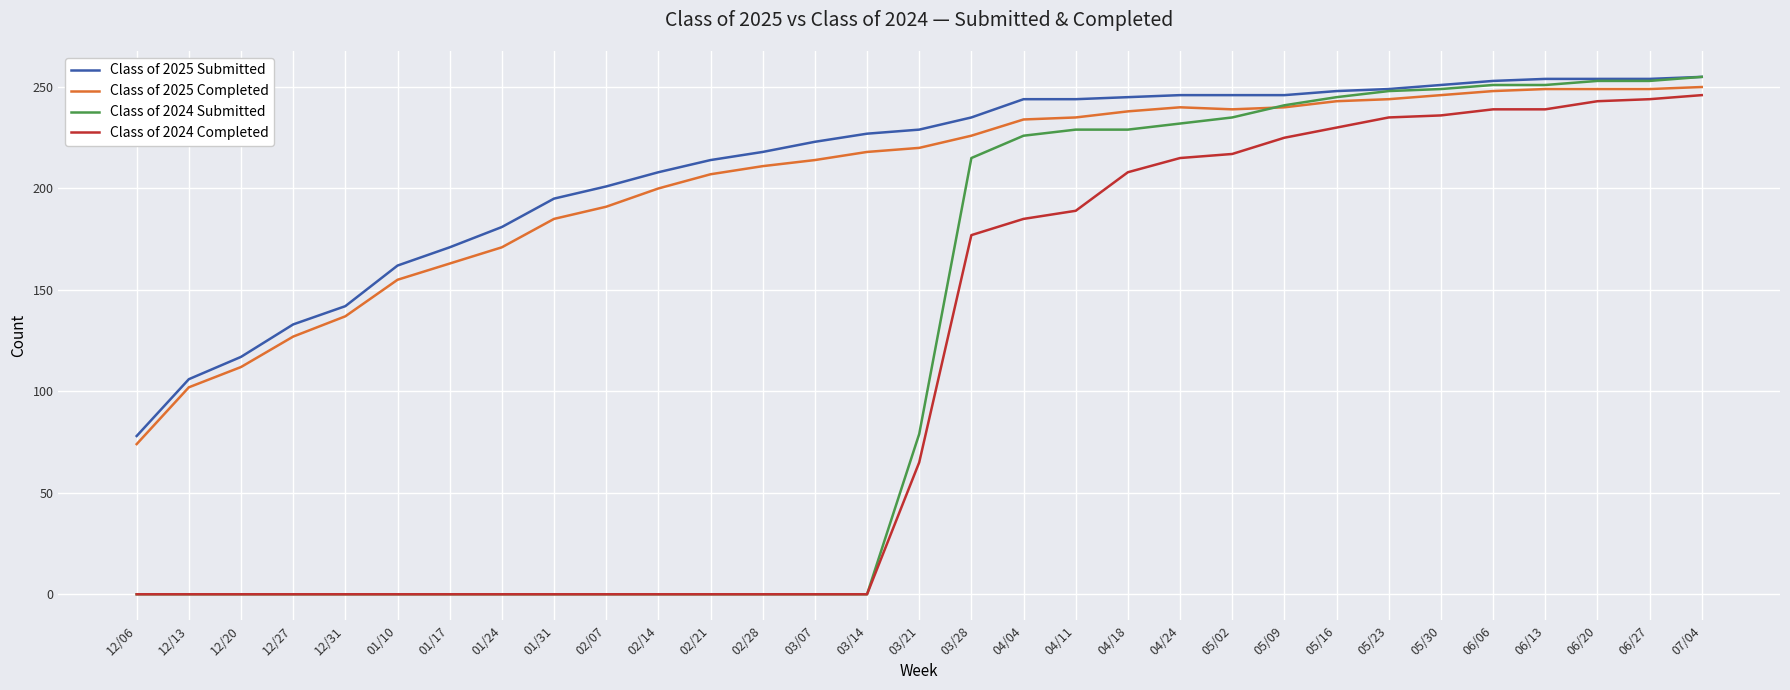

What is the sum of all Class of 2025 Completed values?

6317